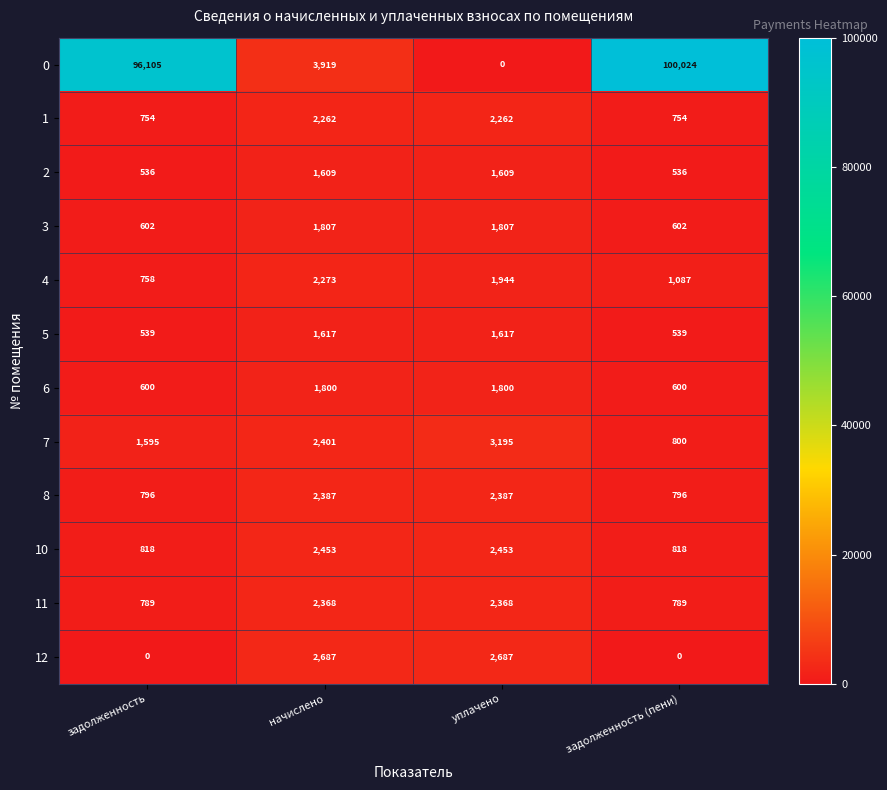

How many 8 values are between 796 and 2387?

4